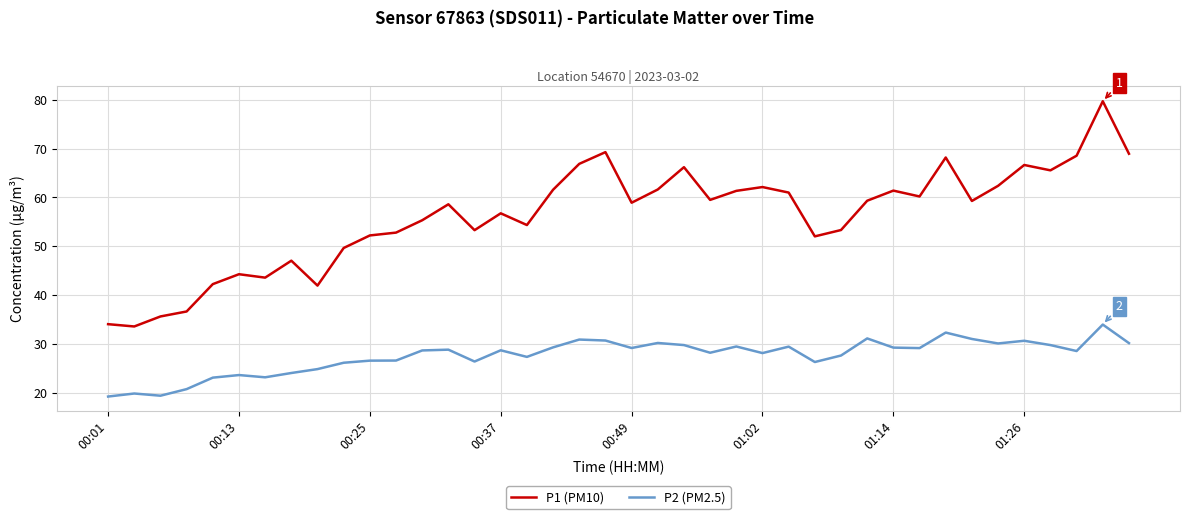

Which series has the largest total across all categories?

P1 (PM10)